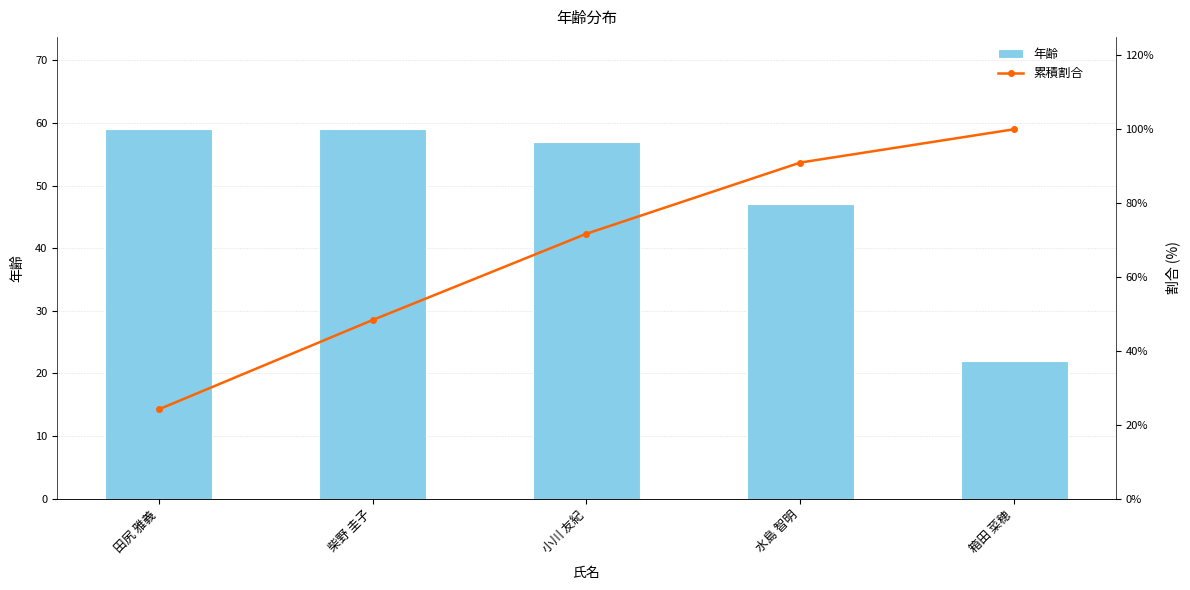

What are all the series names shown in the legend?

年齢, 累積割合